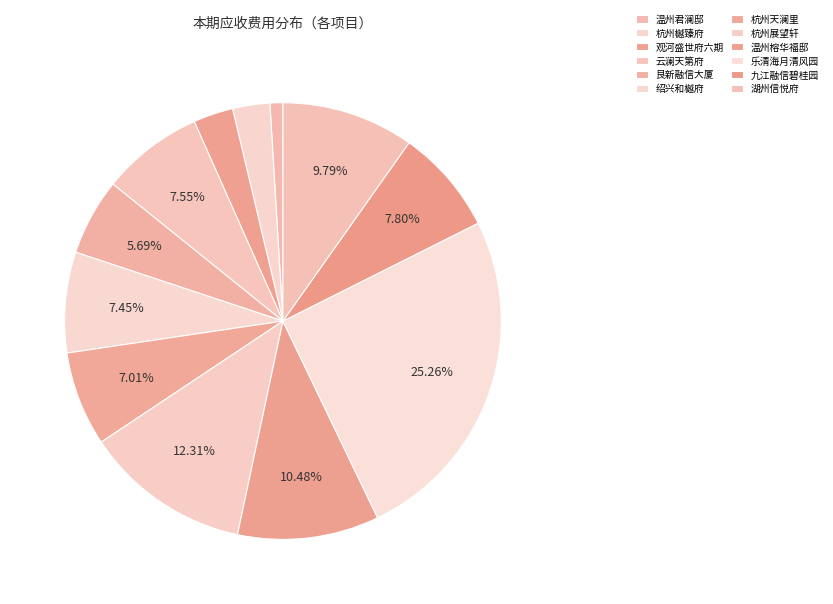

Rank the categories by value from highest to lowest.

乐清海月清风园, 杭州展望轩, 温州榕华福邸, 湖州信悦府, 九江融信碧桂园, 云澜天第府, 绍兴和樾府, 杭州天澜里, 艮新融信大厦, 观河盛世府六期, 杭州樾臻府, 温州君澜邸